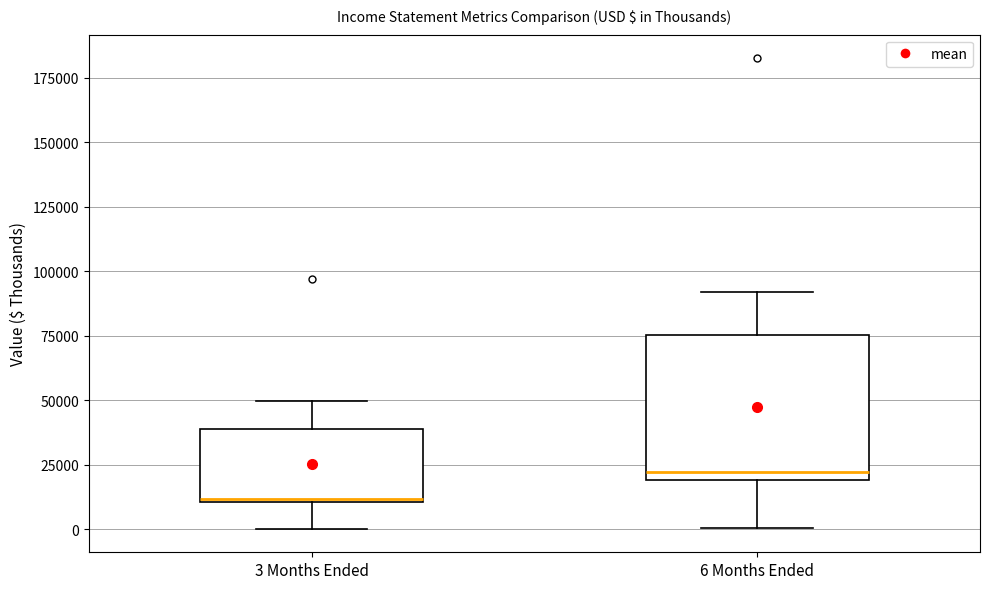

Where is the lower edge of the box for 6 Months Ended on the y-axis? The values are not printed on the chart, so give them approximately, as read against the axis.

20000